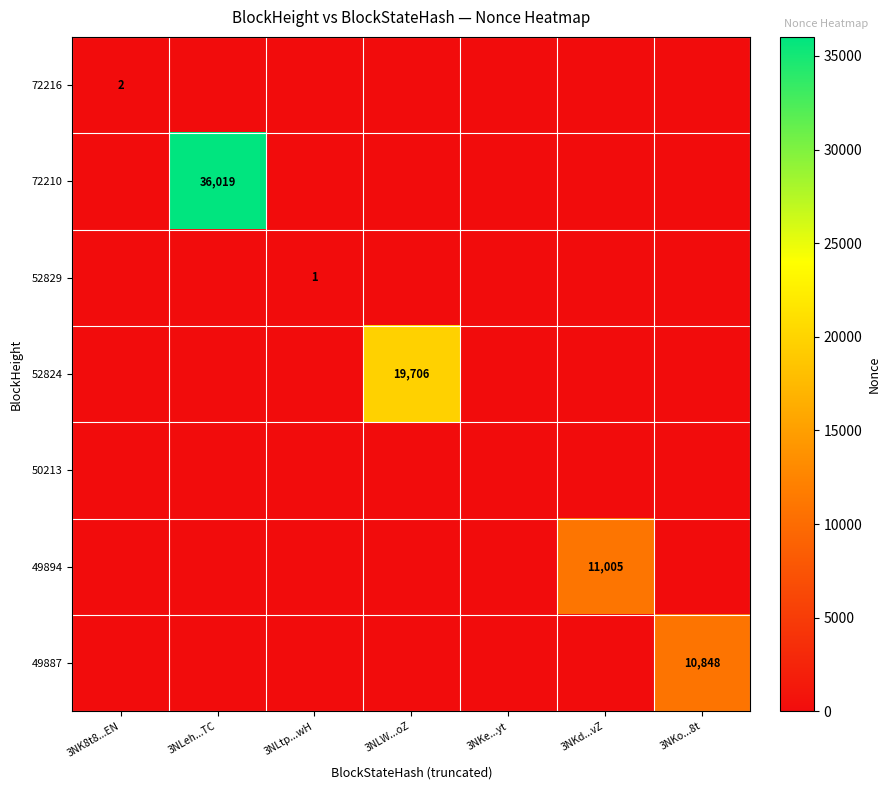

True or false: 52824 has a value of 19706 at 3NLW...oZ.

True